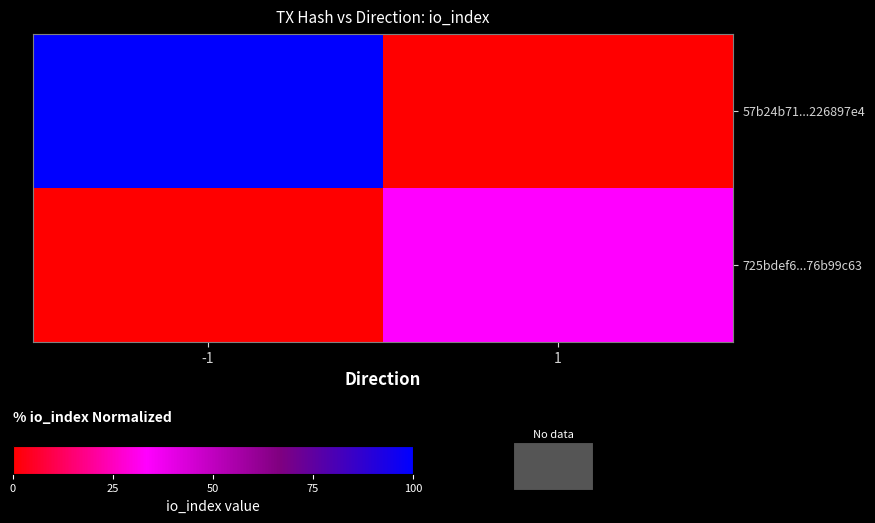

Reading left to right, transcribe all the data shown in this chart.

57b24b71...226897e4: -1=100.0	1=0.0
725bdef6...76b99c63: -1=0.0	1=33.3